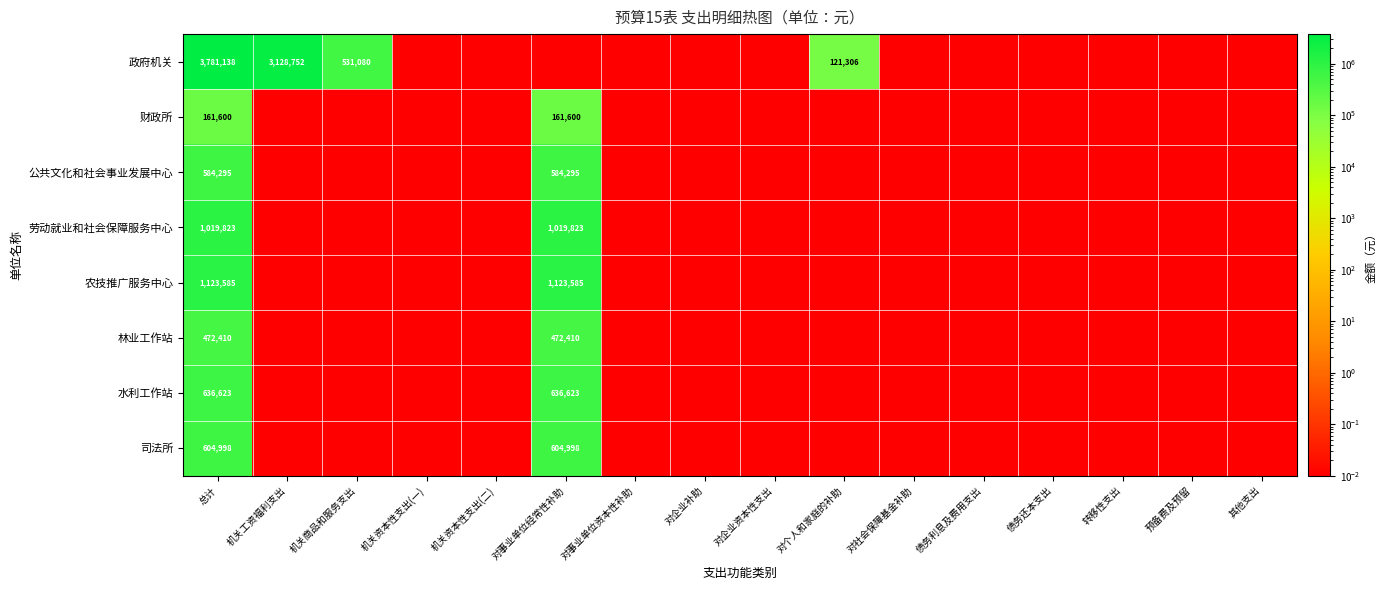

At which label does 司法所 reach its peak?

总计